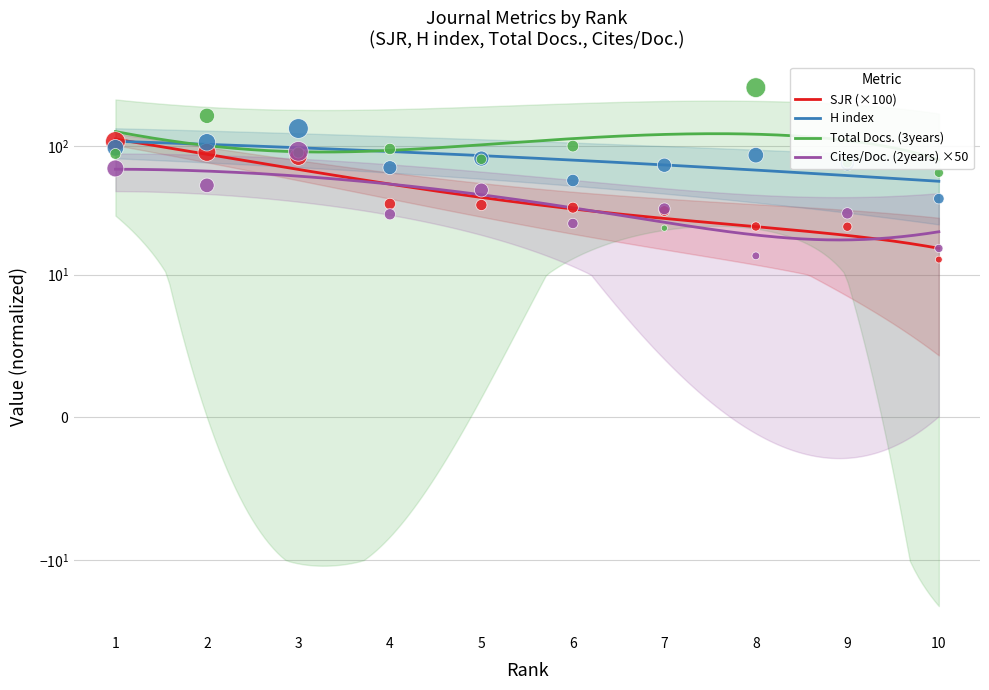

Which series has the largest Y range (max minus min)?

Total Docs. (3years)